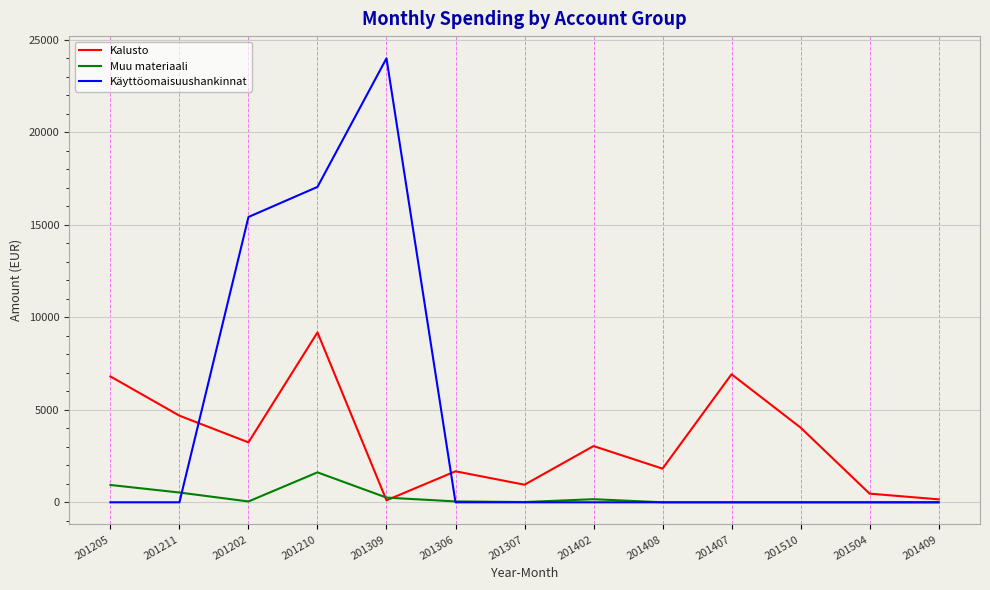

Which series has the largest range (max minus min)?

Käyttöomaisuushankinnat